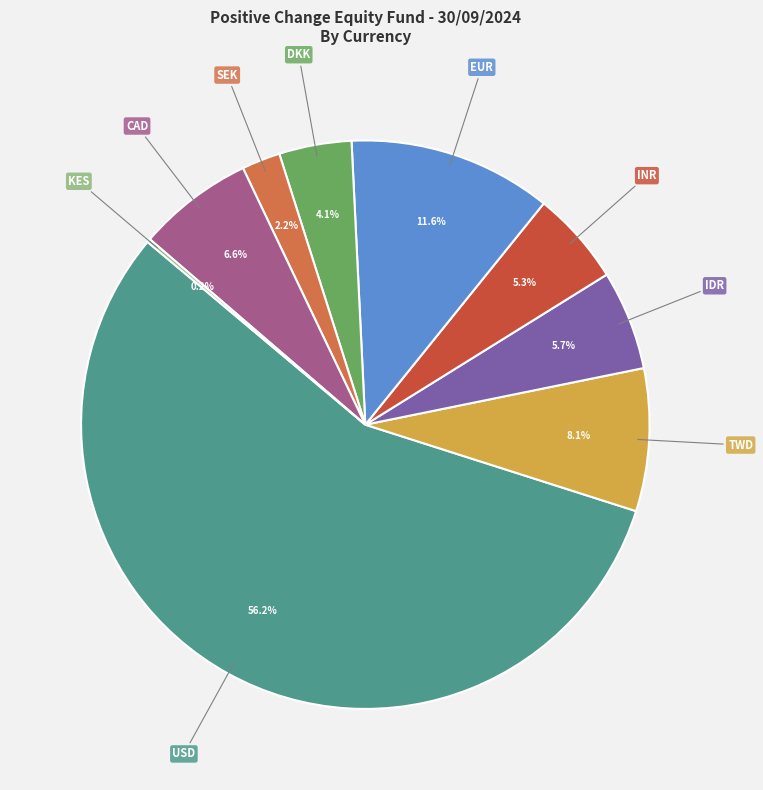

Which slice is the largest?

USD